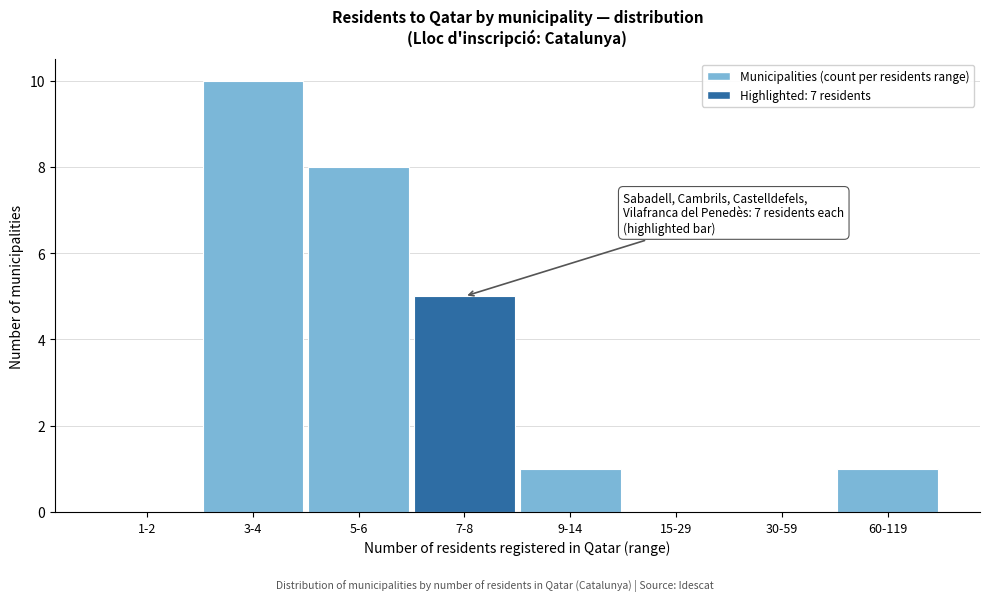

Reading left to right, transcribe all the data shown in this chart.

1-2=0	3-4=10	5-6=8	7-8=5	9-14=1	15-29=0	30-59=0	60-119=1